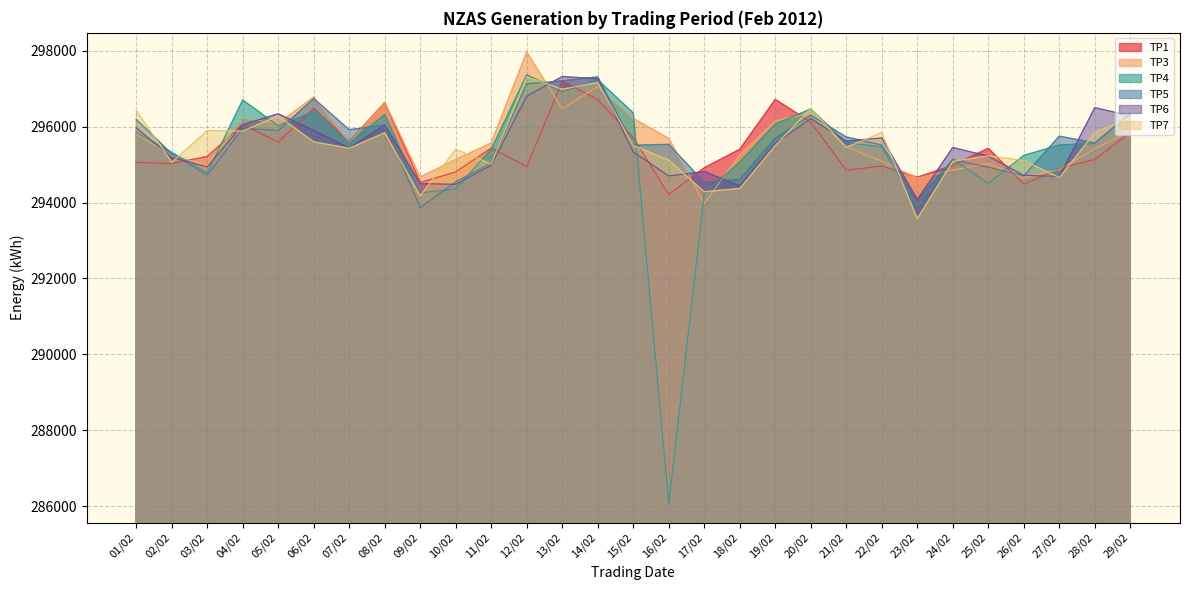

True or false: TP4 has more than 1 points higher than both neighbors.

True